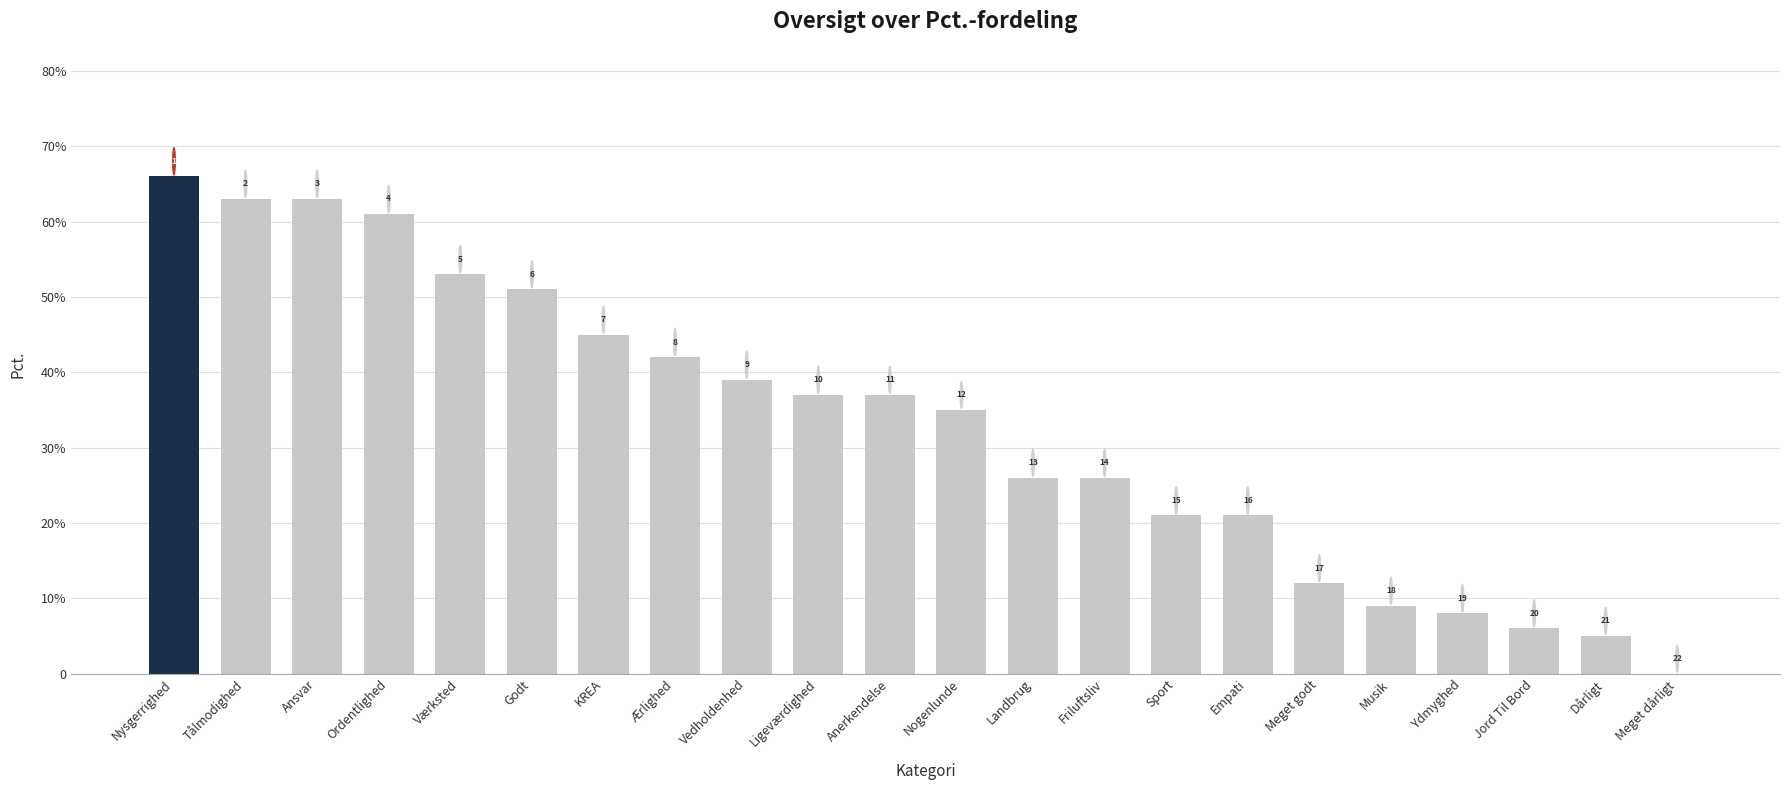

True or false: the data shows 0.6 at Tålmodighed.

True